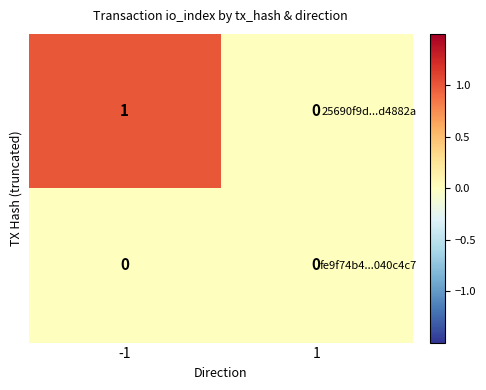

The 25690f9d...d4882a series shows -1 at 1. True or false?

False